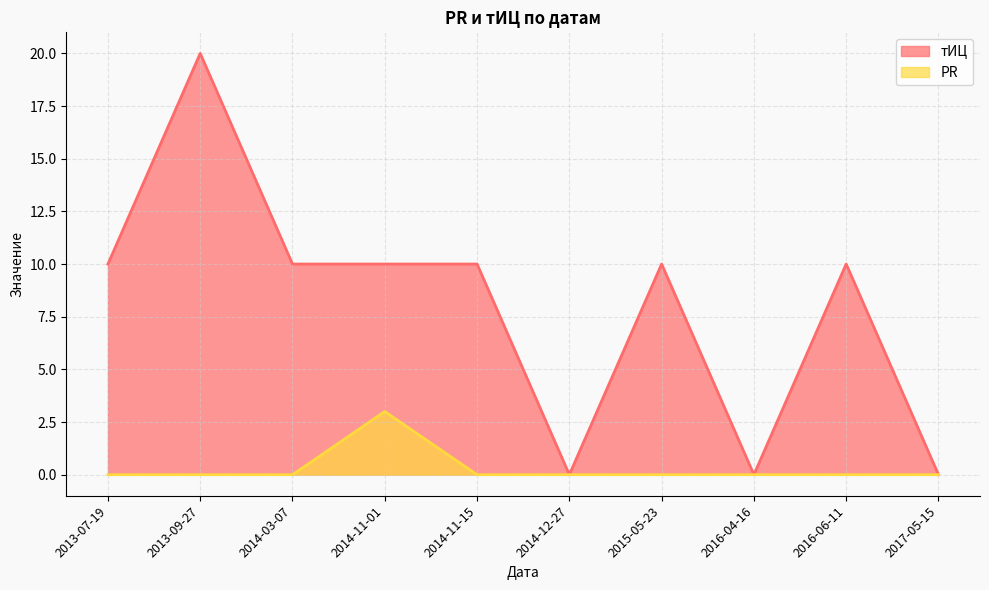

Which series has the largest range (max minus min)?

тИЦ